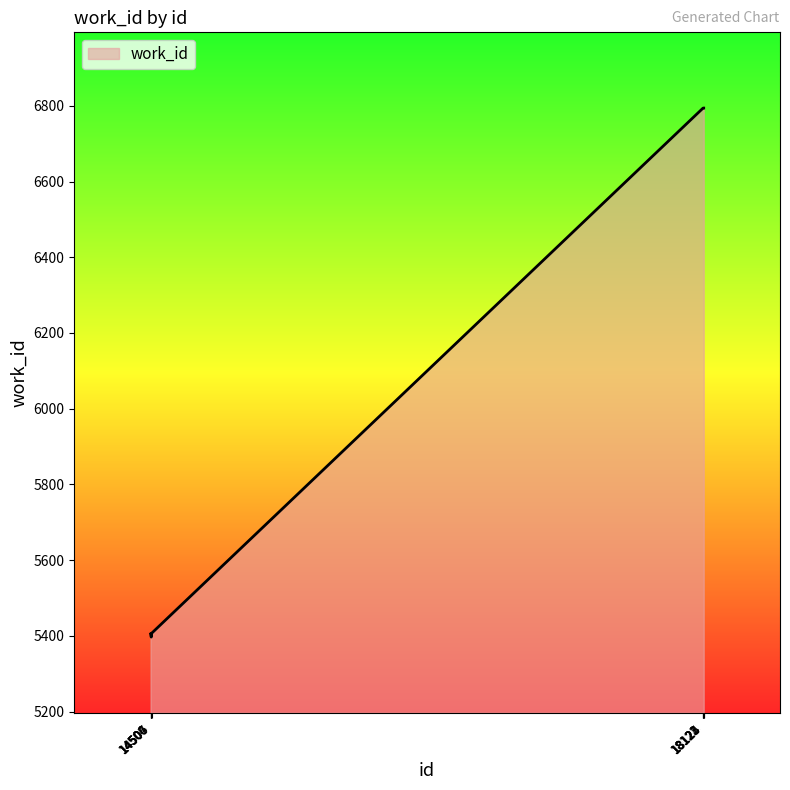

What is the minimum value shown in the chart?

5397